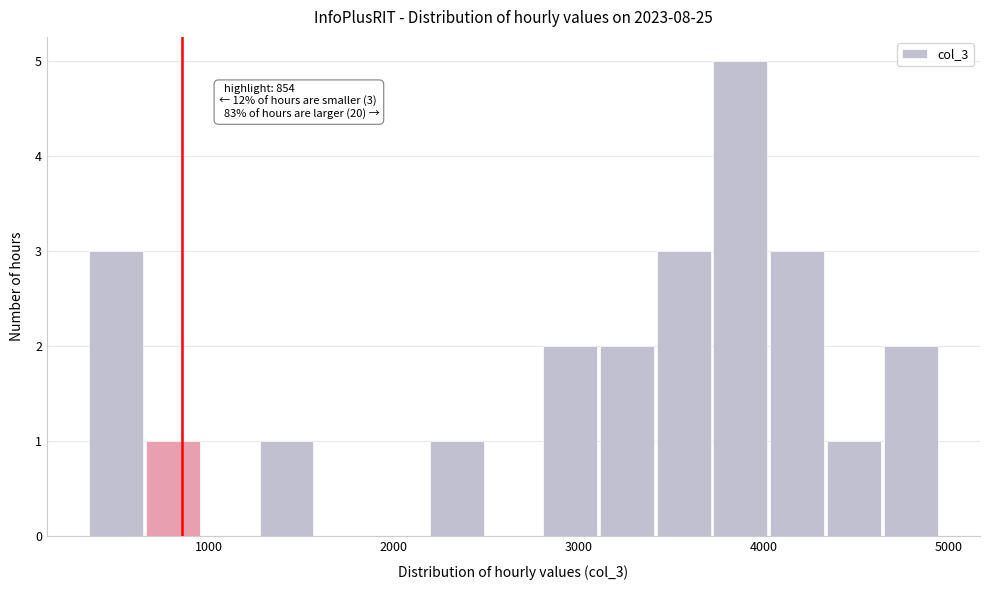

Around what value on the x-axis is the tallest bar? Give the approximate position of its centre, as read against the axis.

3900